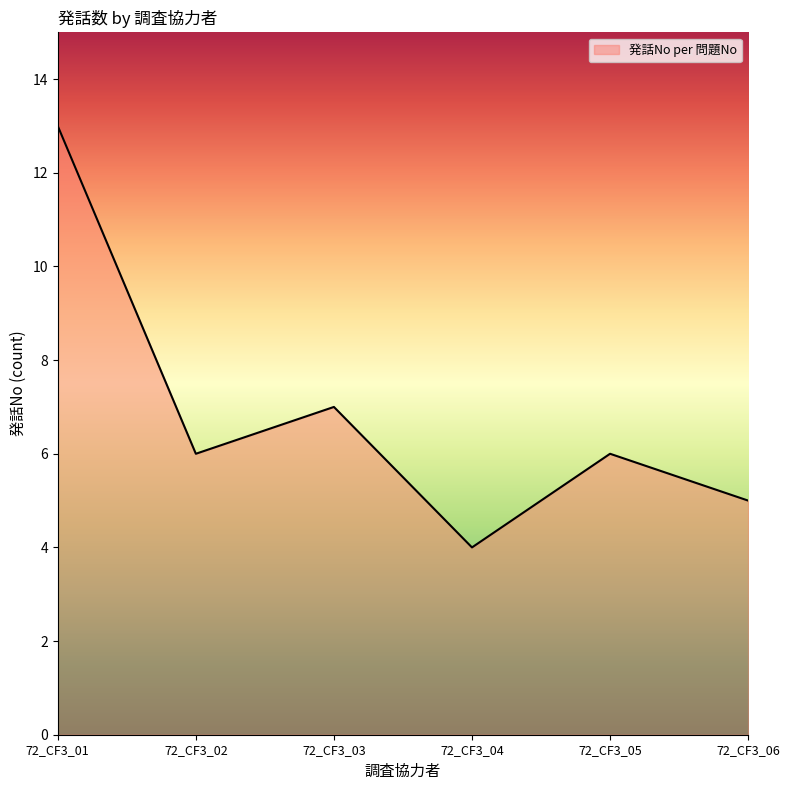

What is the change in value from 72_CF3_05 to 72_CF3_06?

-1